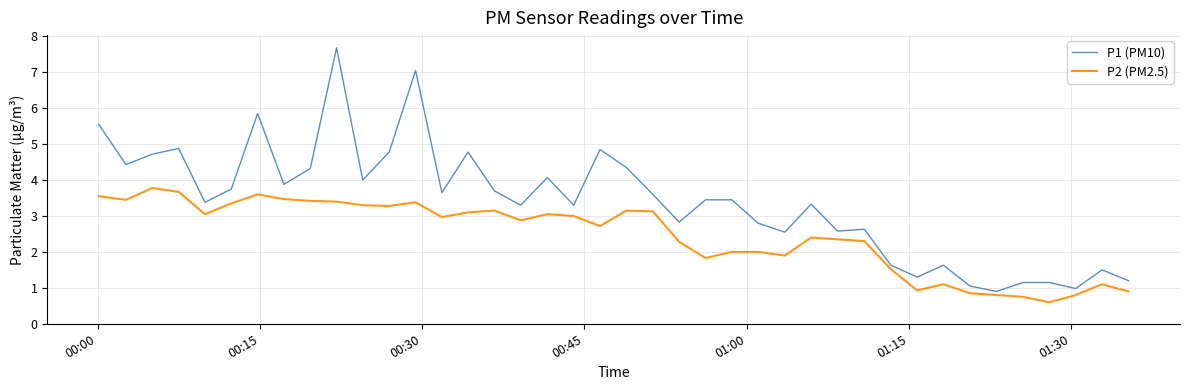

What is the average value of the P2 (PM2.5) series?

2.5